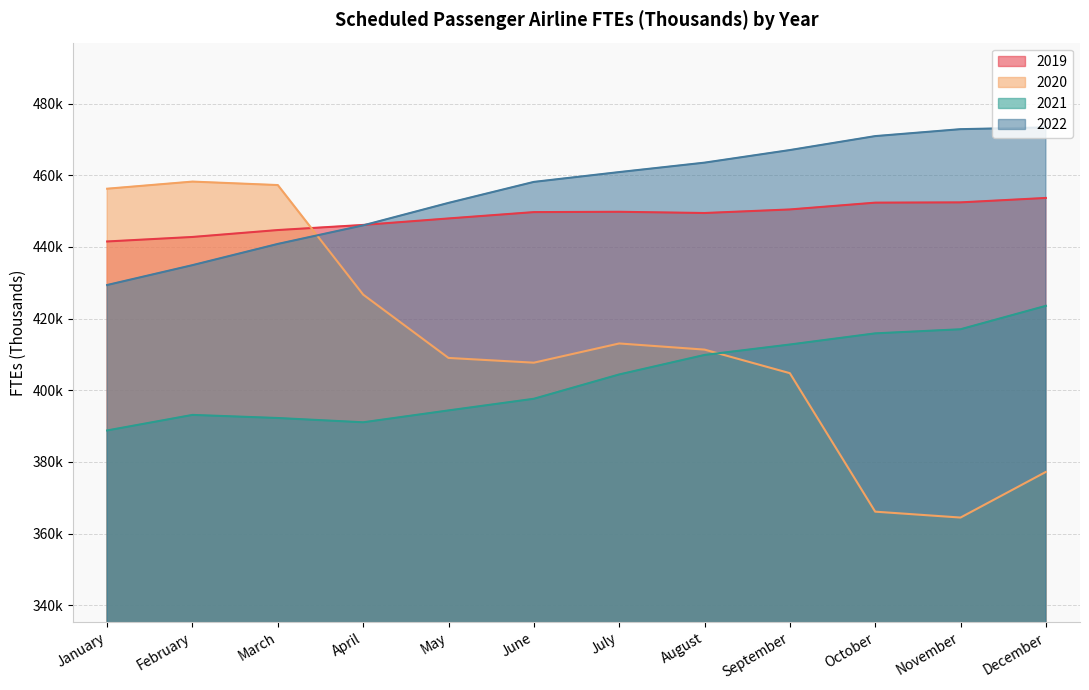

Which has a higher value, February or May?

May